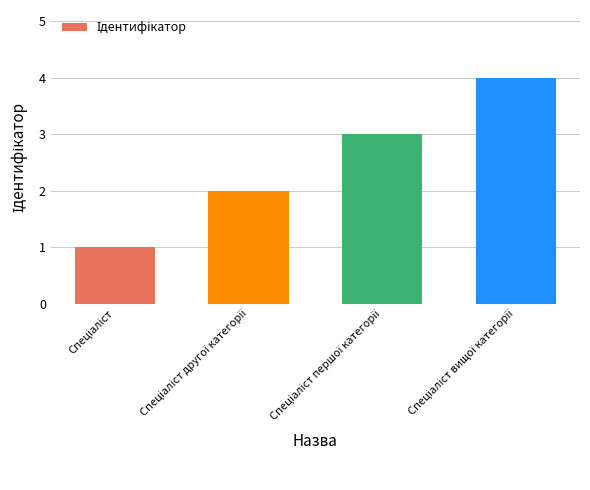

What is the difference between the maximum and minimum values?

3